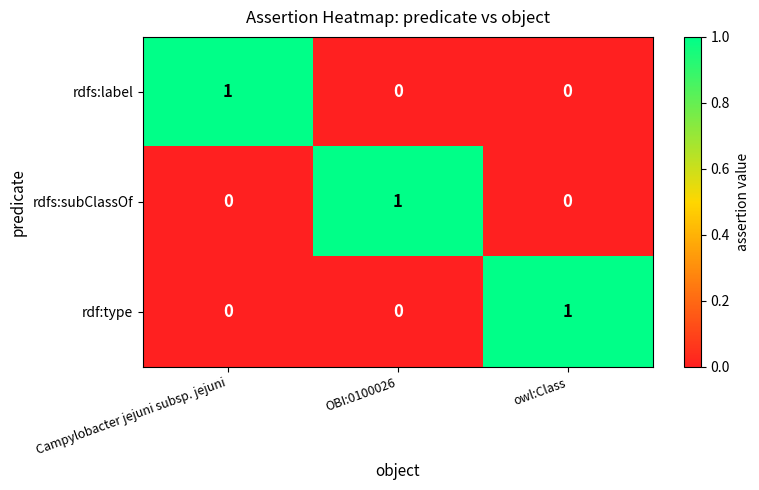

At how many categories does at least one series exceed 0?

3